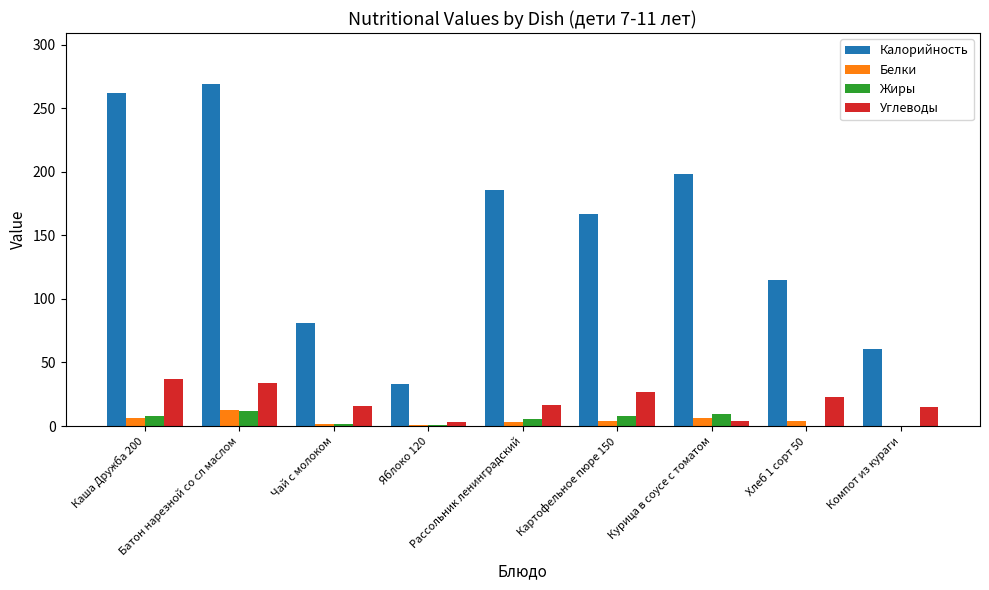

The value of Углеводы at Батон нарезной со сл маслом is 34.2. True or false?

True